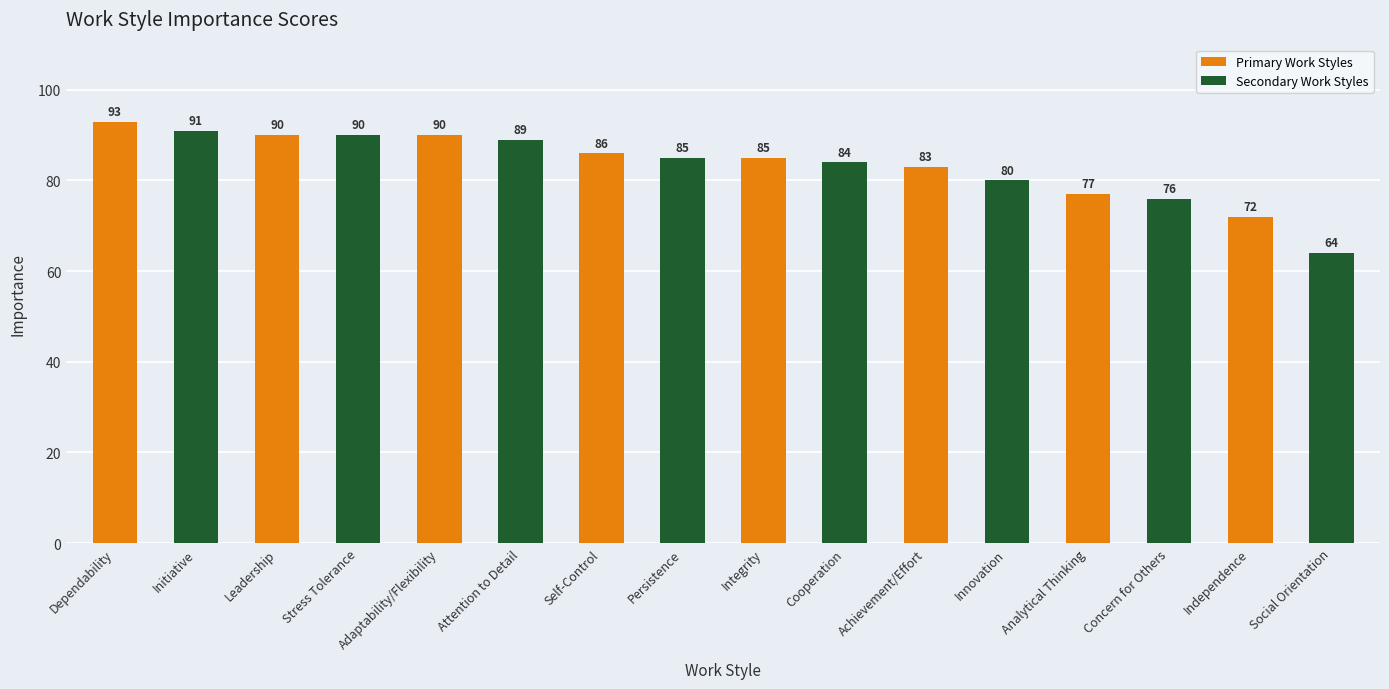

True or false: Secondary Work Styles has a value of 130 at Leadership.

False